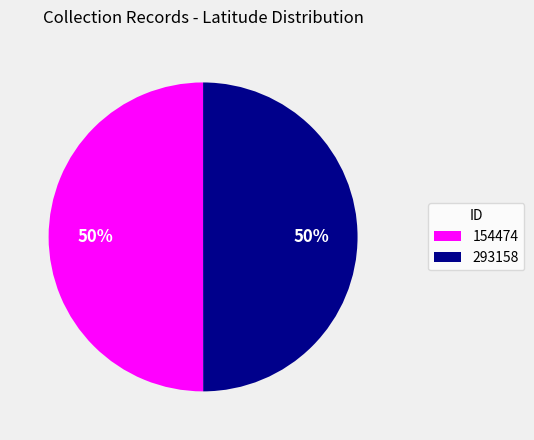

How many segments does this pie chart have?

2